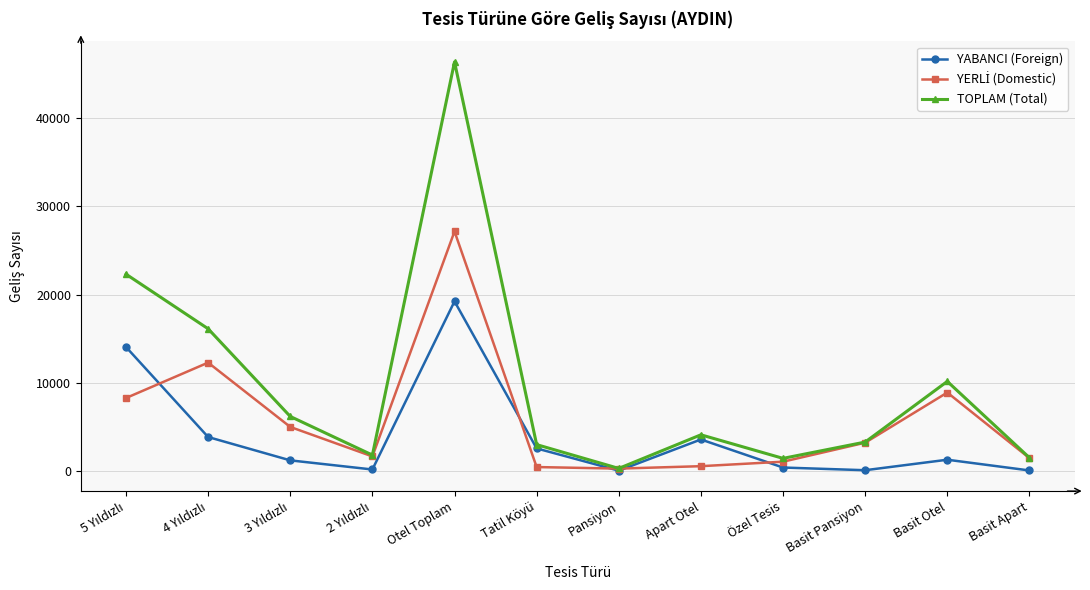

True or false: YABANCI (Foreign) has more than 0 interior local peaks.

True